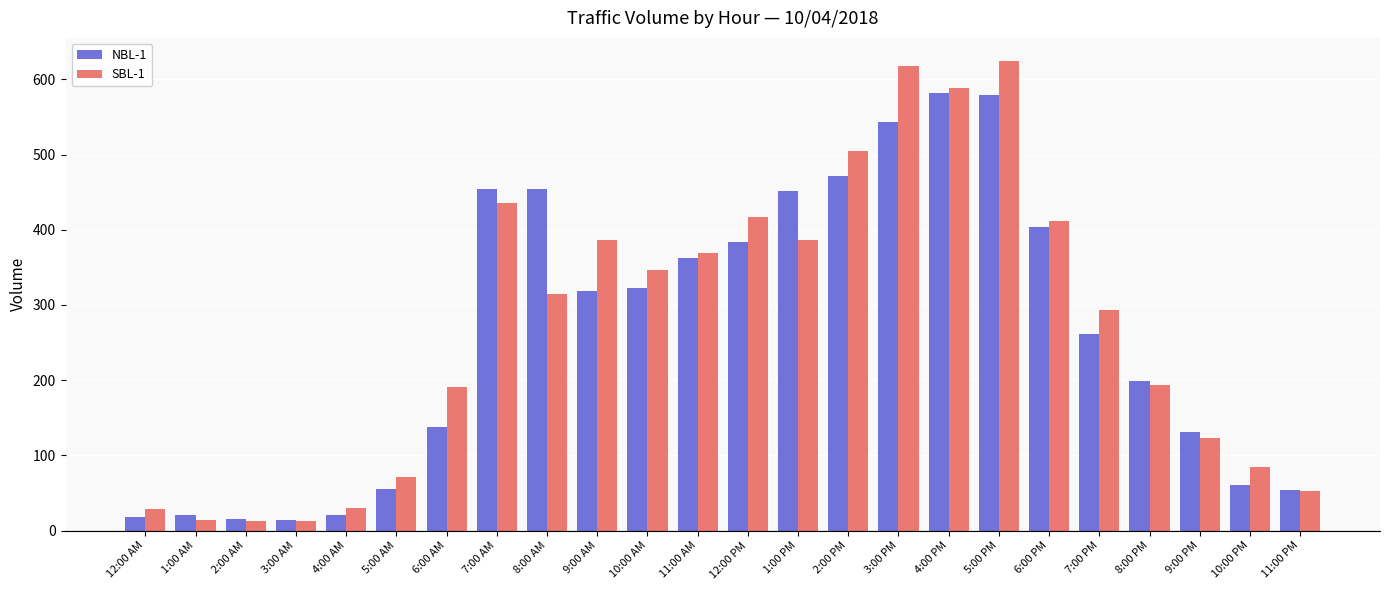

What is the approximate value of SBL-1 at 8:00 AM, to the nearest 100?

300